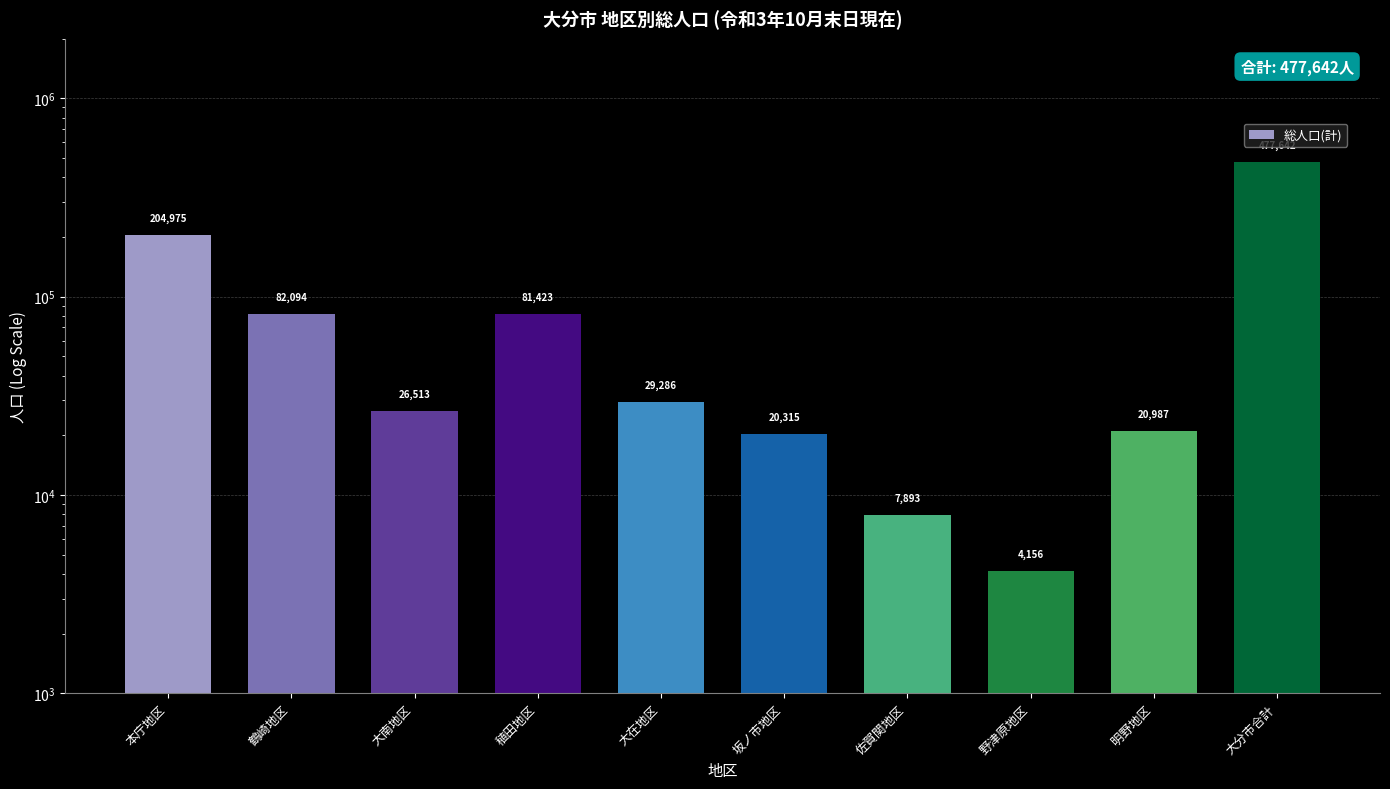

The chart shows a value of 3046 at 佐賀関地区. True or false?

False